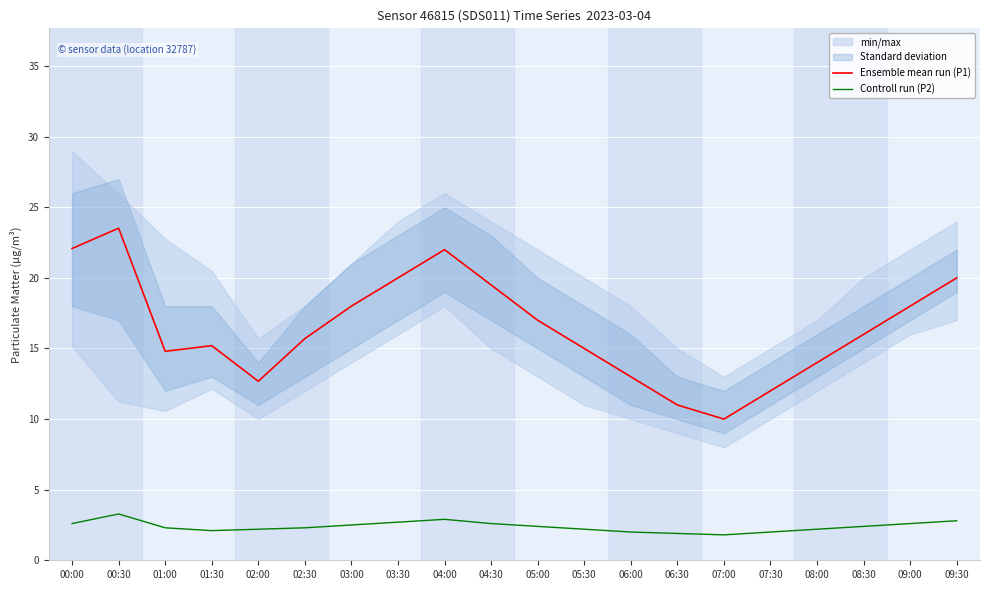

List the series in order of their peak value, lowest first.

Controll run (P2), Ensemble mean run (P1)